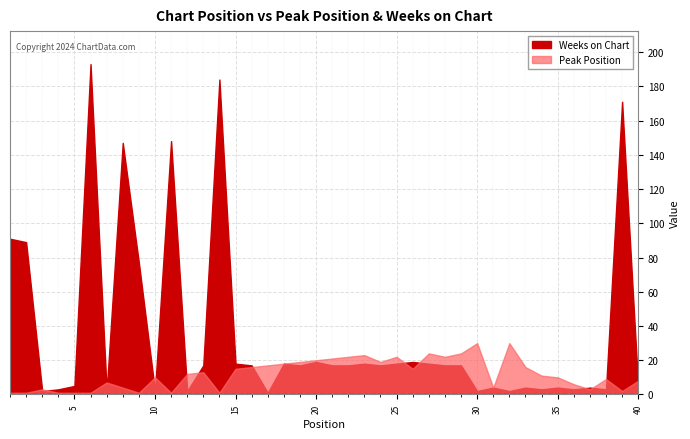

What are all the series names shown in the legend?

Peak Position, Weeks on Chart